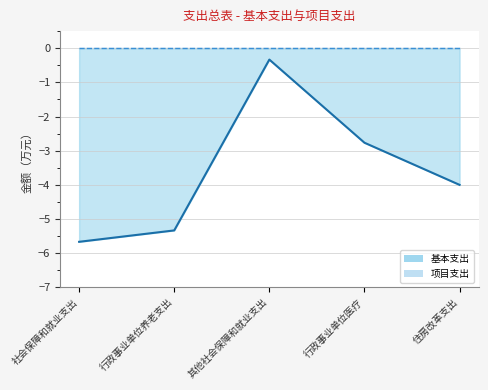

The chart shows a value of -0.1 at 其他社会保障和就业支出. True or false?

False